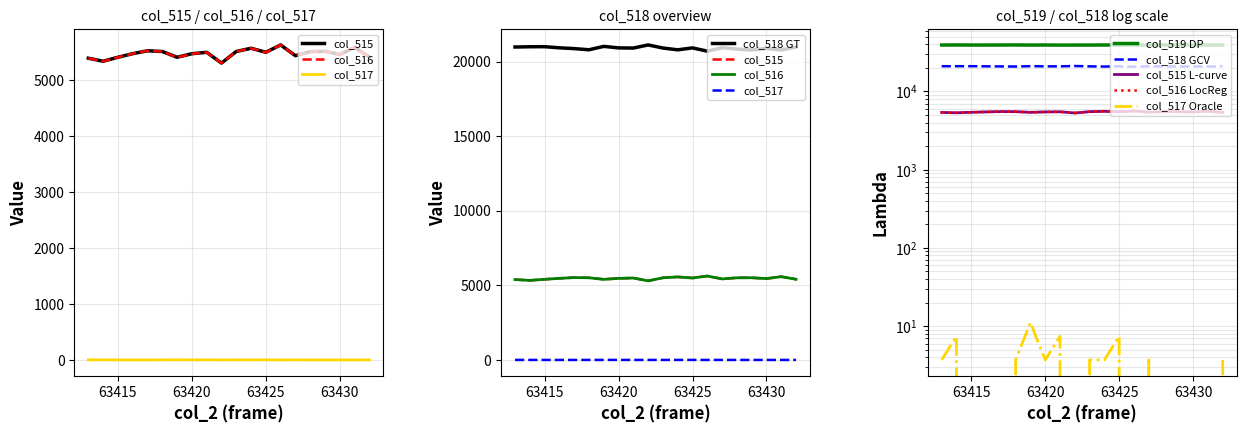

At which label does col_517 first exceed 1?

63414